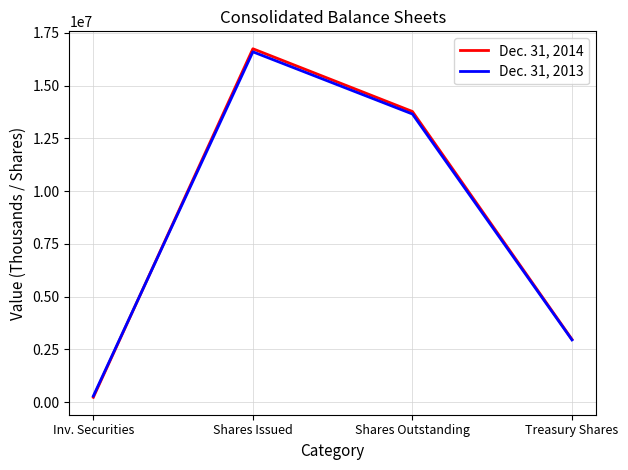

Reading left to right, list all the values displayed in this chart.

Dec. 31, 2014: 227553	16742135	13769336	2972799
Dec. 31, 2013: 287127	16596869	13650354	2946515